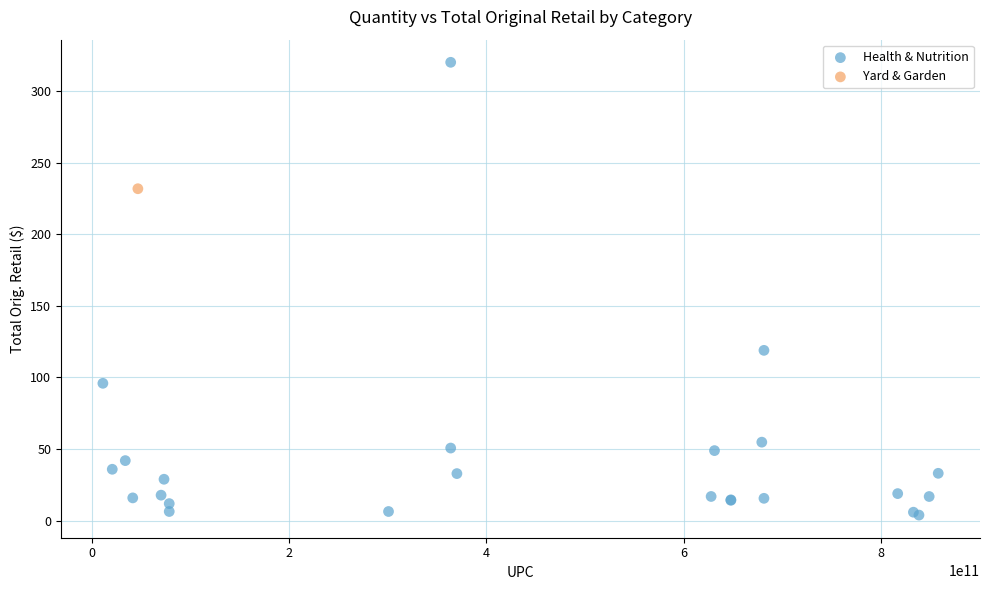

What are all the series names shown in the legend?

Health & Nutrition, Yard & Garden